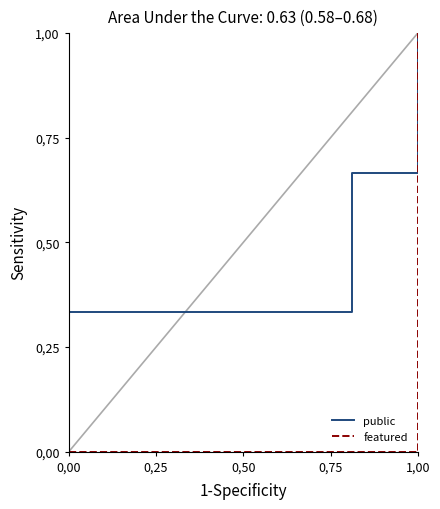

What is the sum of the public values at 0,50 and 0,00?

0.7